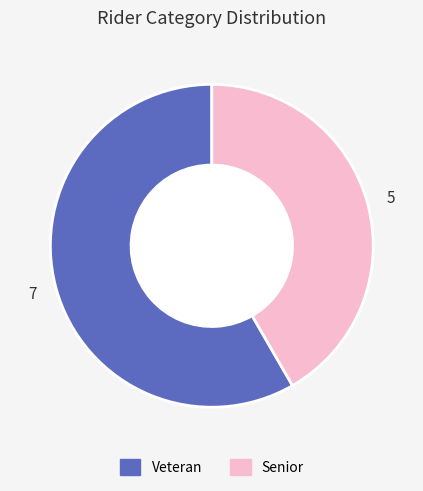

Is there any slice that represents more than half of the pie?

Yes